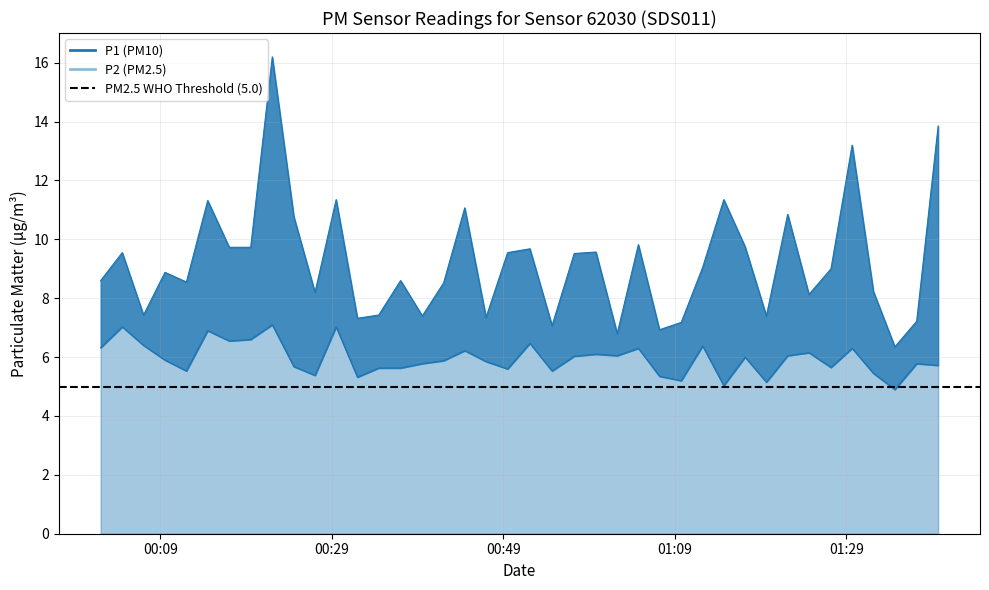

What is the average value of the P2 series?

5.9